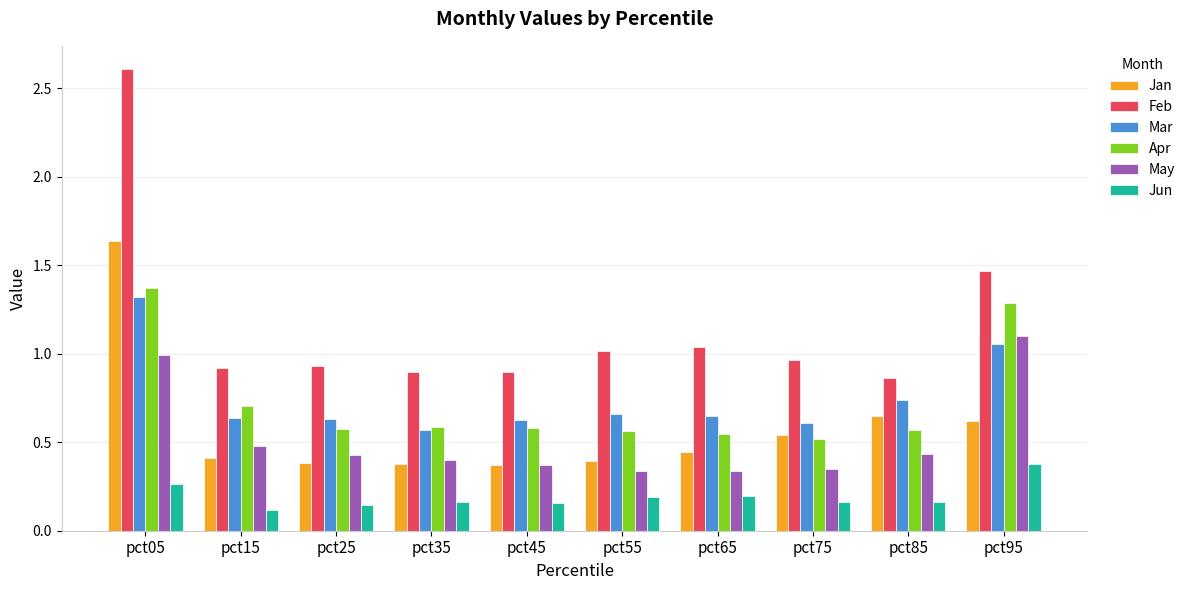

The Mar series shows 0.2 at pct85. True or false?

False